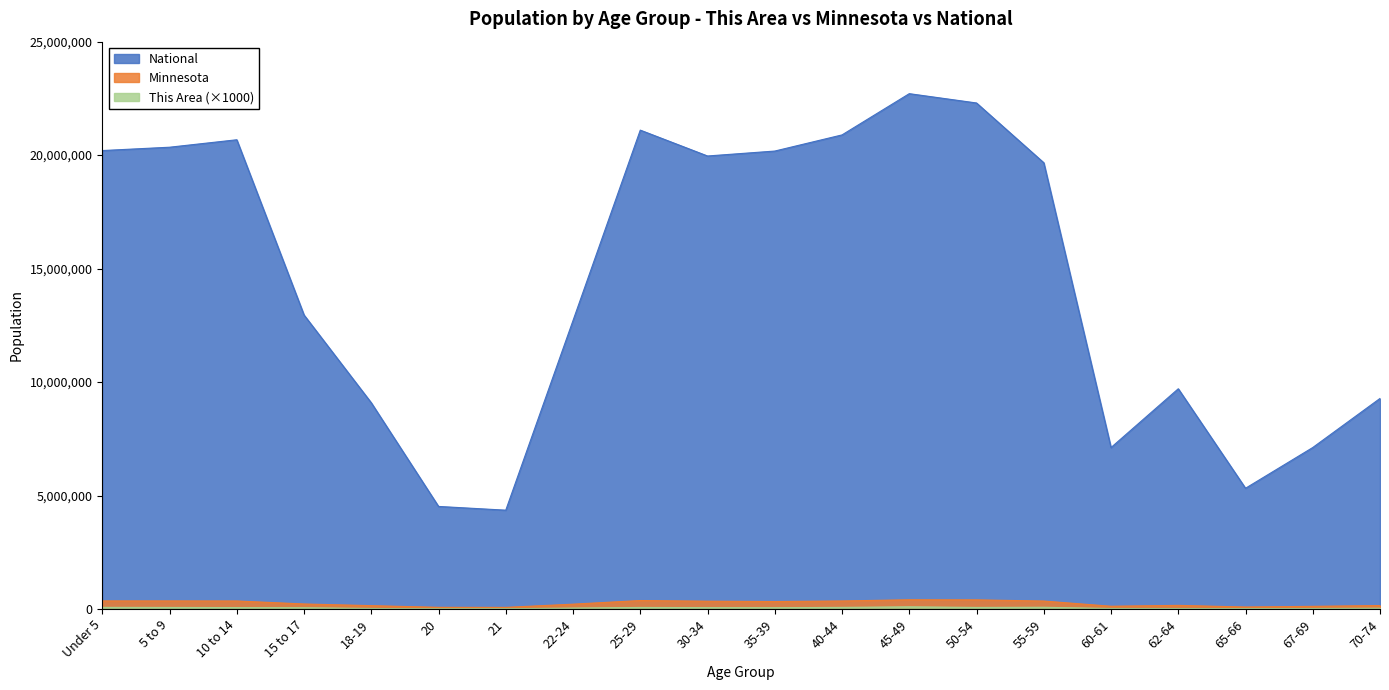

The value of National at 20 is 4519129. True or false?

True